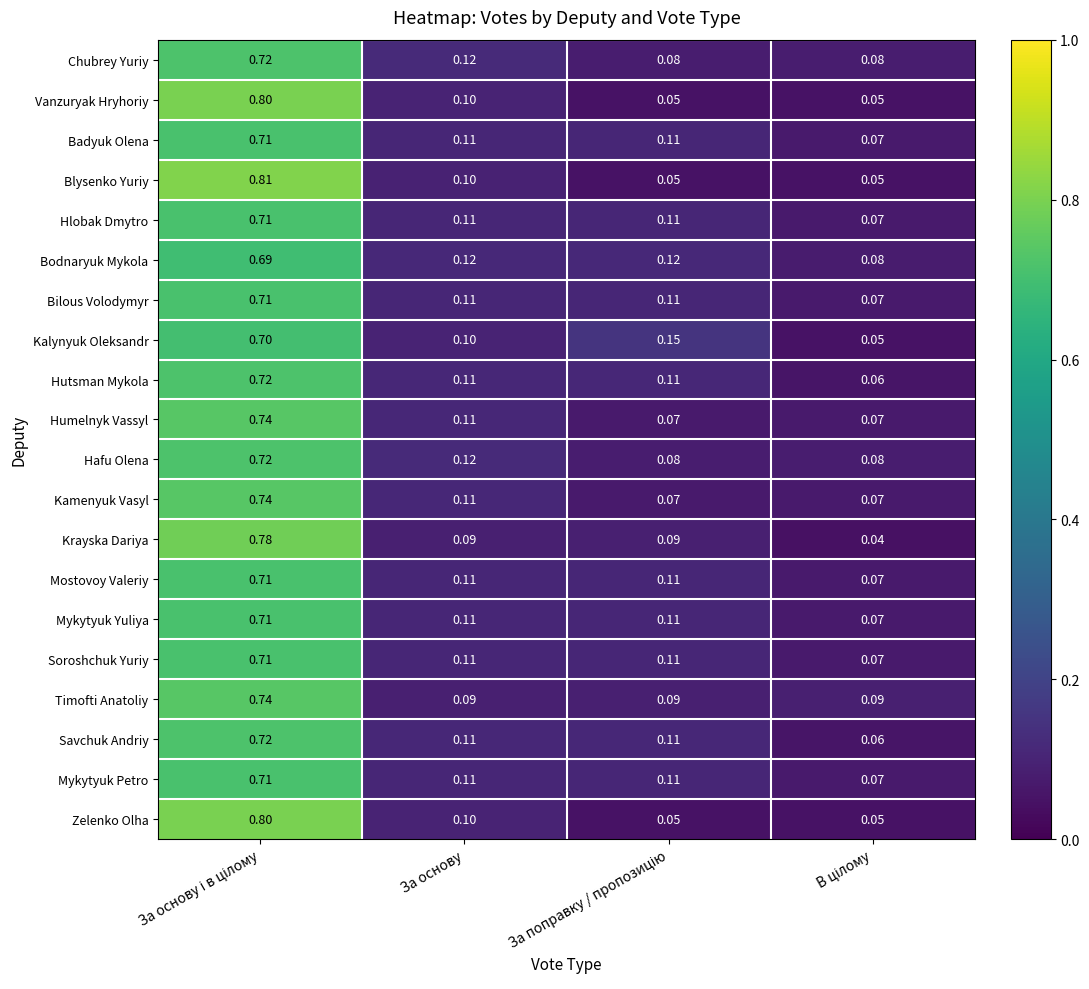

Which series has the largest range (max minus min)?

Blysenko Yuriy